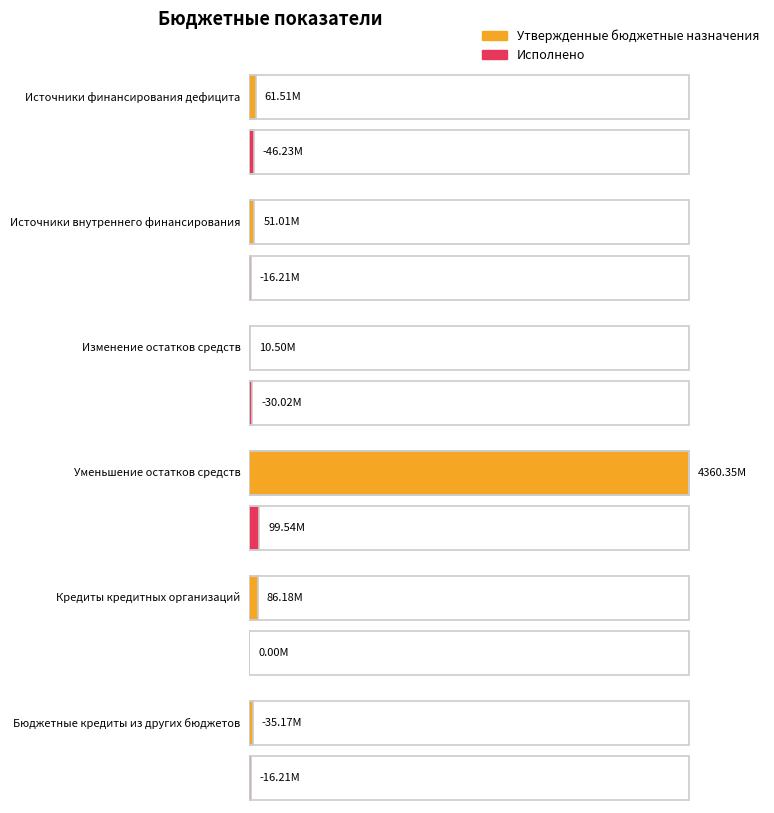

How many values in Исполнено are below zero?

4